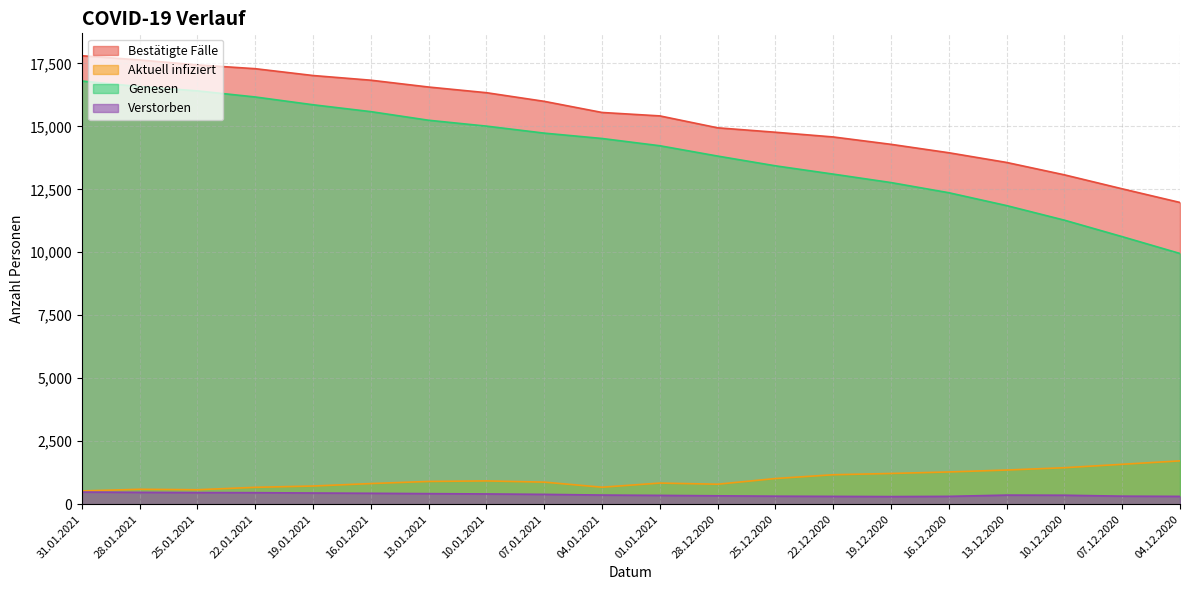

What is the label of the 16th point from the right?

19.01.2021